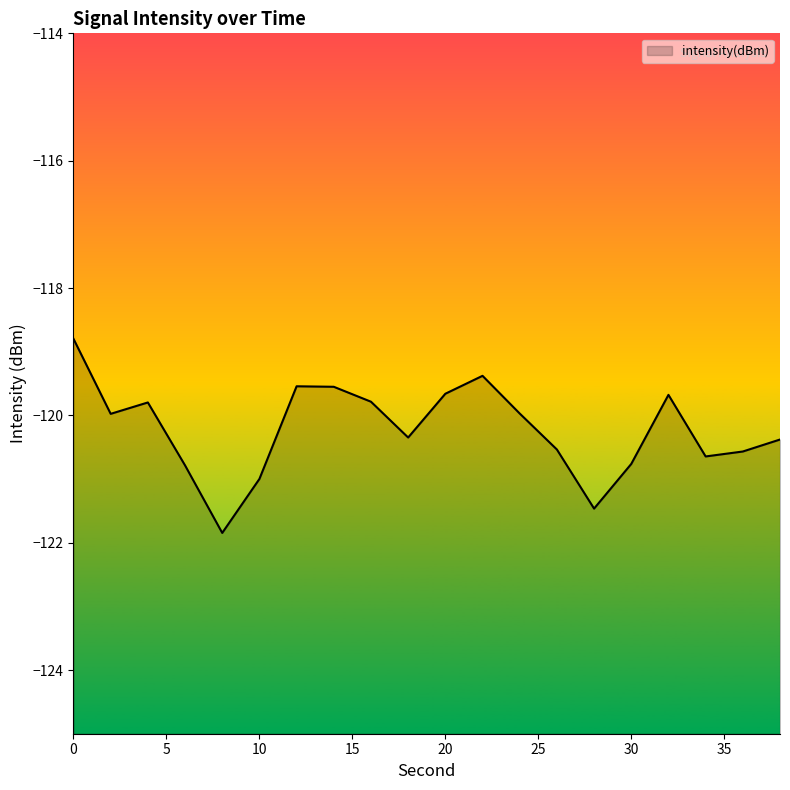

How many interior local peaks (higher than both neighbors) does the data have?

4